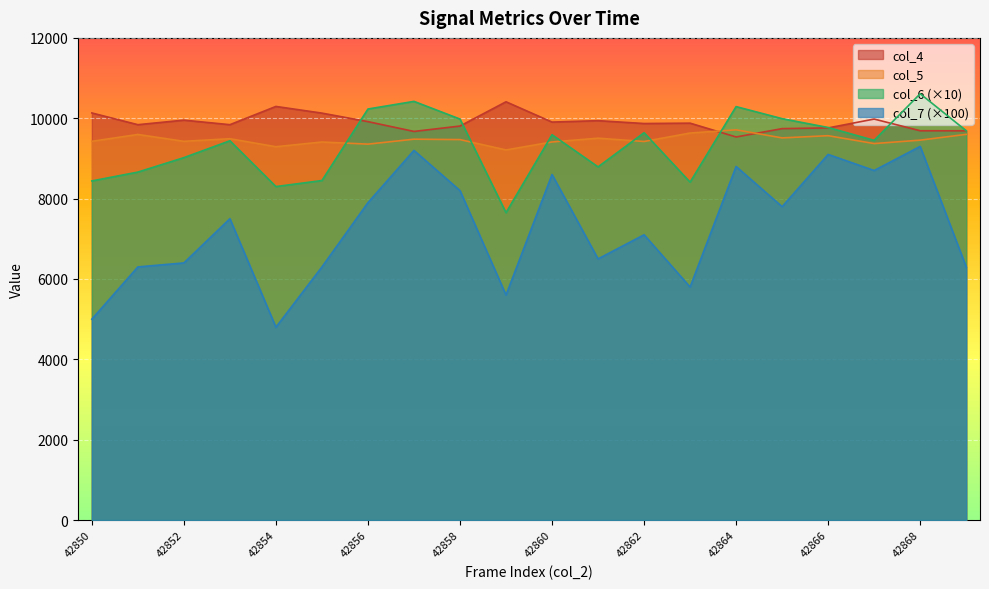

True or false: col_4 has more than 2 points higher than both neighbors.

True